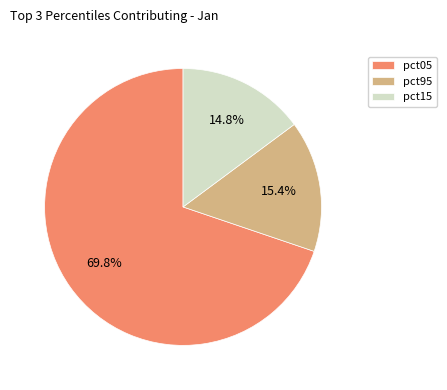

Which has a higher value, pct05 or pct95?

pct05